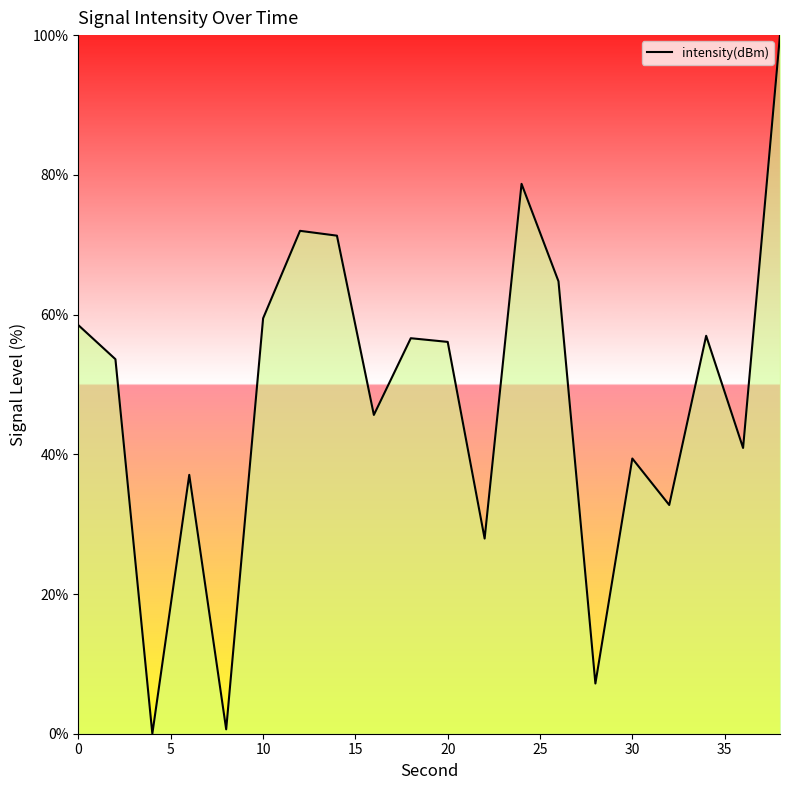

What is the difference between the maximum and minimum values?

100.0